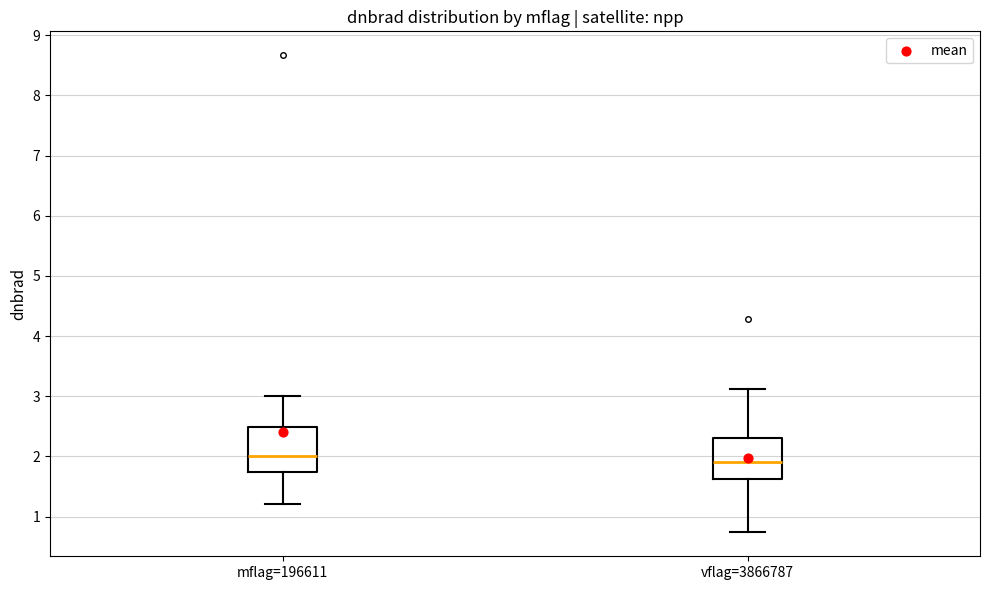

Reading left to right, read every box against the y-axis: the position of its median line, the range the box covers, and the ends of its whiskers. The values are not printed on the chart, so give them approximately, as read against the axis.

mflag=196611: median 2.0, box 1.7 to 2.5, whiskers 1.2 to 3.0
vflag=3866787: median 1.9, box 1.6 to 2.3, whiskers 0.7 to 3.1